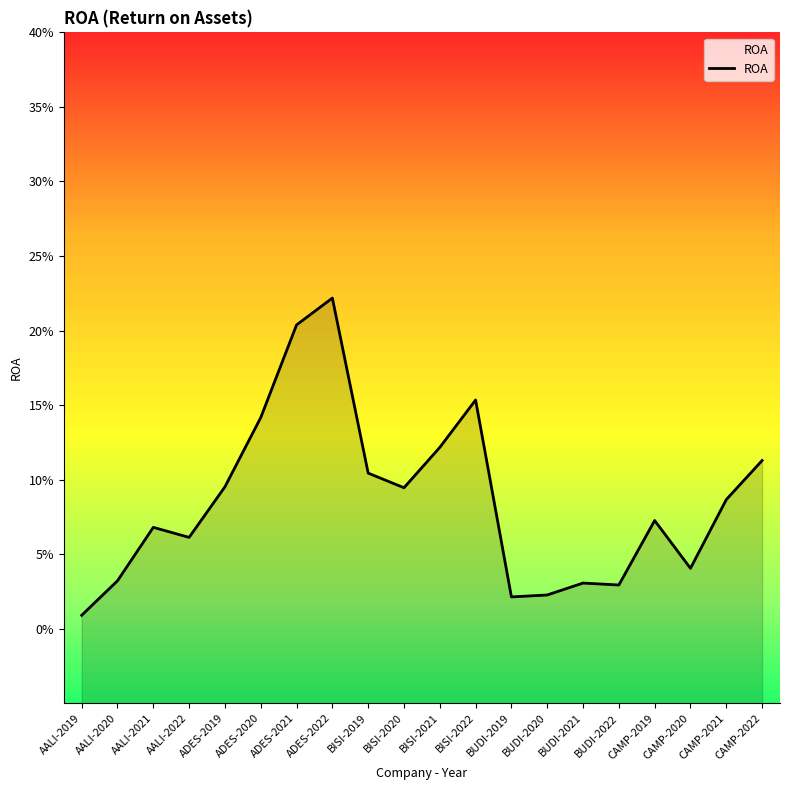

What is the label of the 13th point from the left?

BUDI-2019